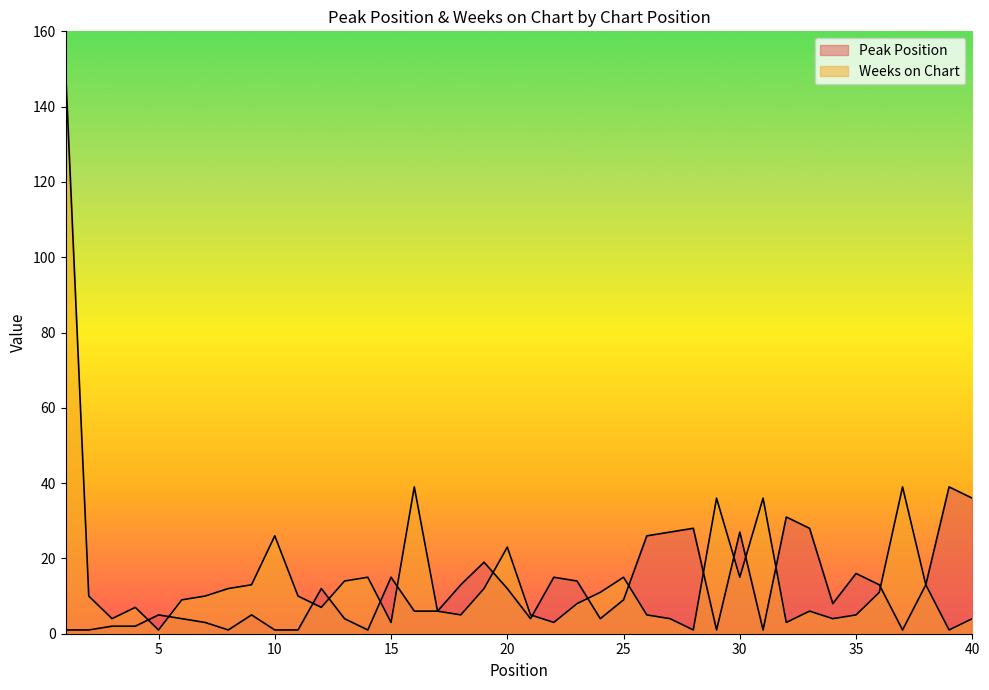

Reading left to right, list all the values displayed in this chart.

Peak Position: 1	1	2	2	5	4	3	1	5	1	1	12	4	1	15	6	6	13	19	12	4	15	14	4	9	26	27	28	1	27	1	31	28	8	16	13	1	13	39	36
Weeks on Chart: 150	10	4	7	1	9	10	12	13	26	10	7	14	15	3	39	6	5	12	23	5	3	8	11	15	5	4	1	36	15	36	3	6	4	5	11	39	13	1	4